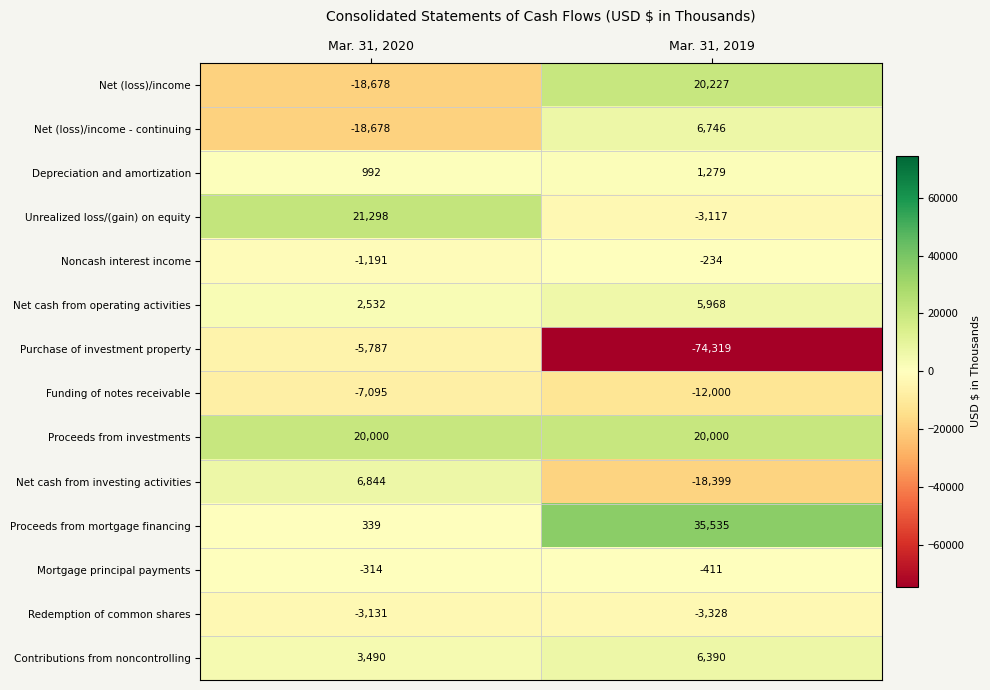

At which category is the sum across all series the highest?

Mar. 31, 2020